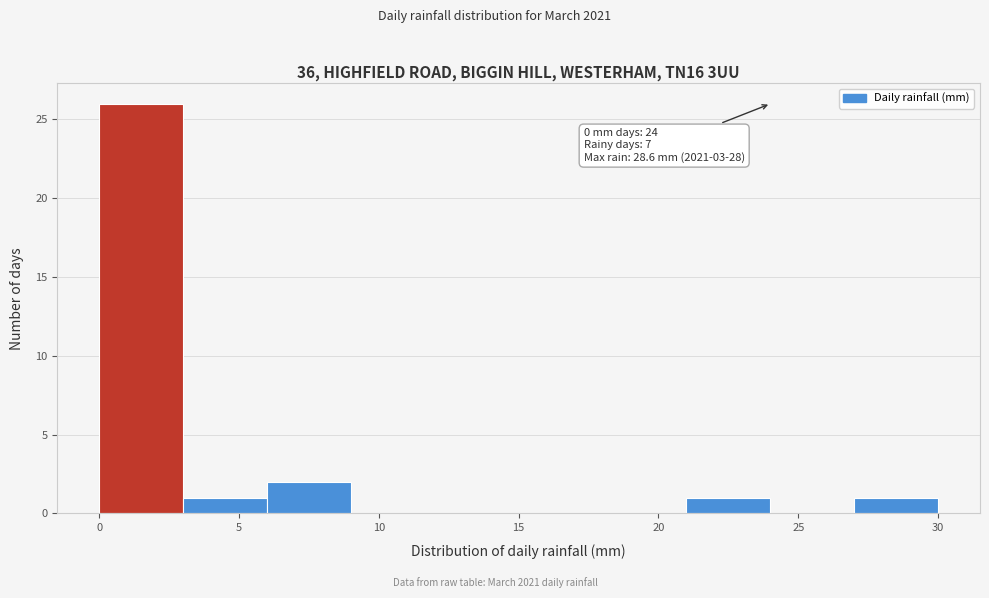

Over which range of the x-axis is the bar tallest?

0 to 3